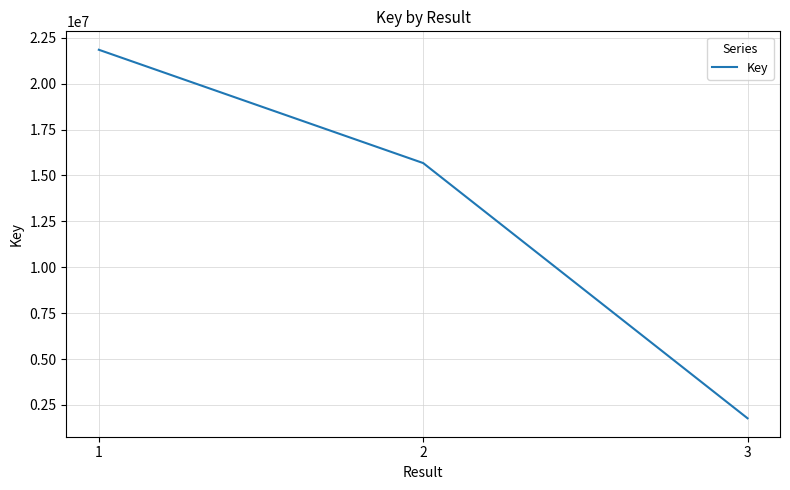

The chart shows a value of 15675890 at 2. True or false?

True